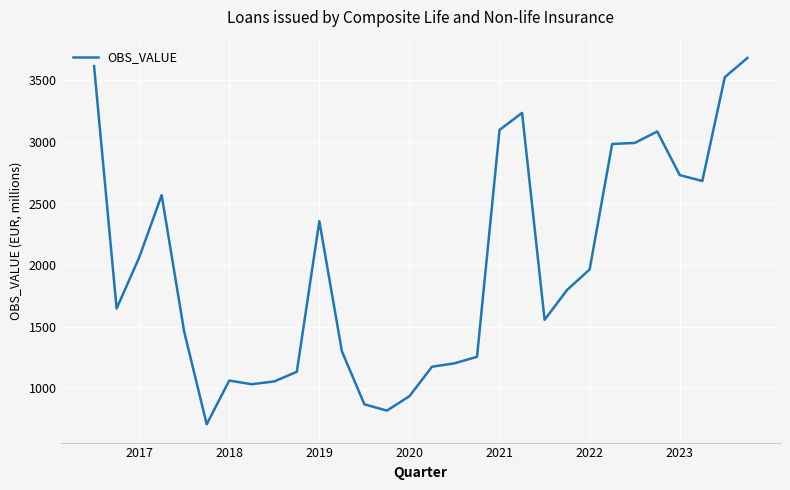

What is the greatest value displayed?

3682